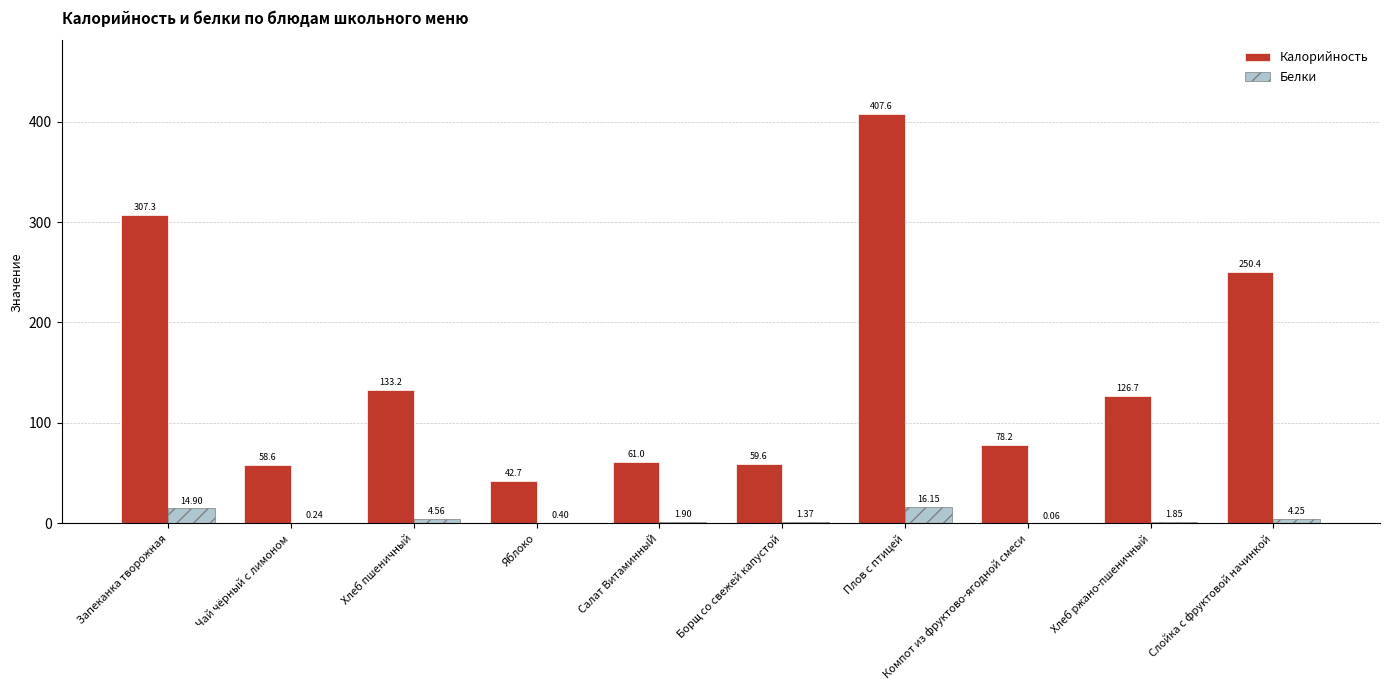

At which category does the chart reach its peak across all series?

Плов с птицей